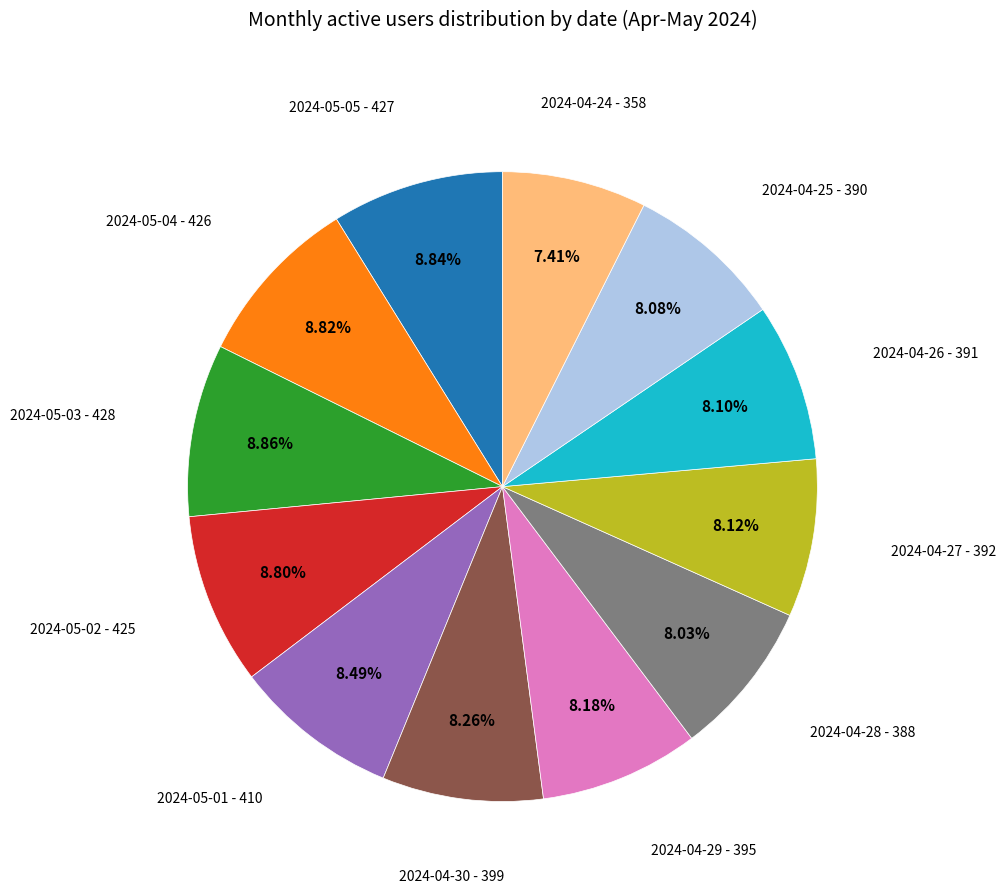

The 2024-05-02 slice represents 3% of the pie. True or false?

False